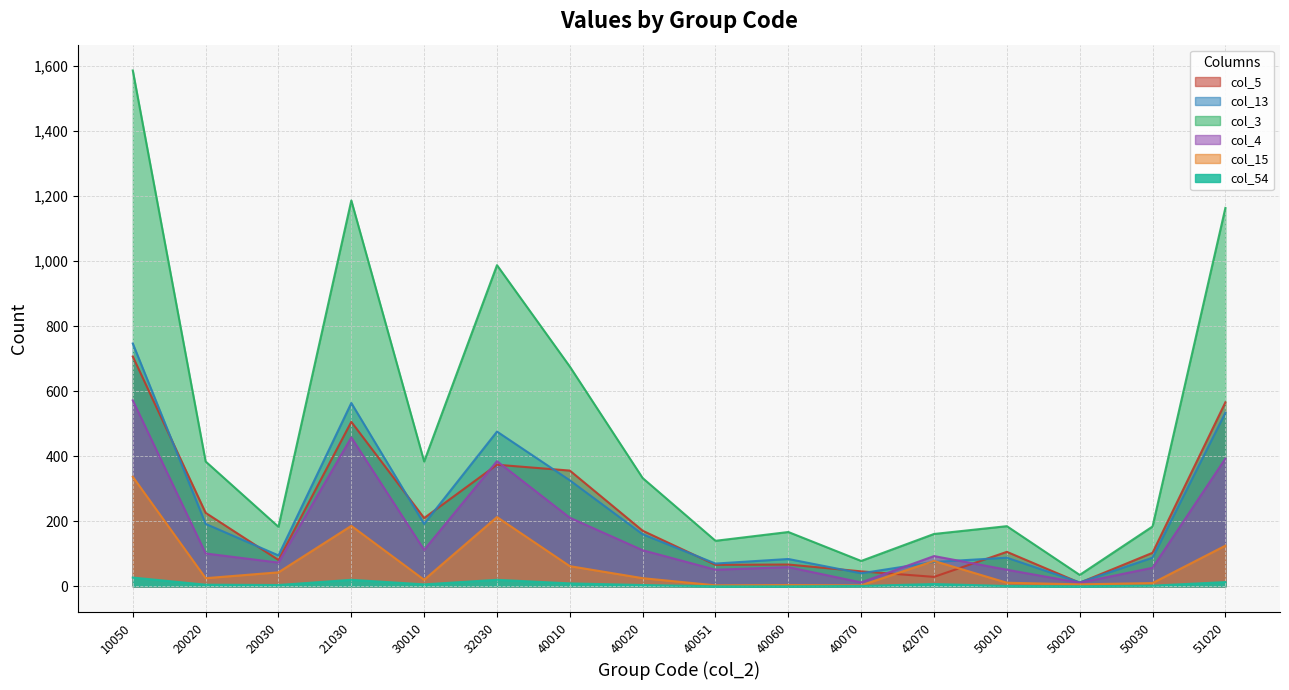

The col_13 series shows 791 at 51020. True or false?

False